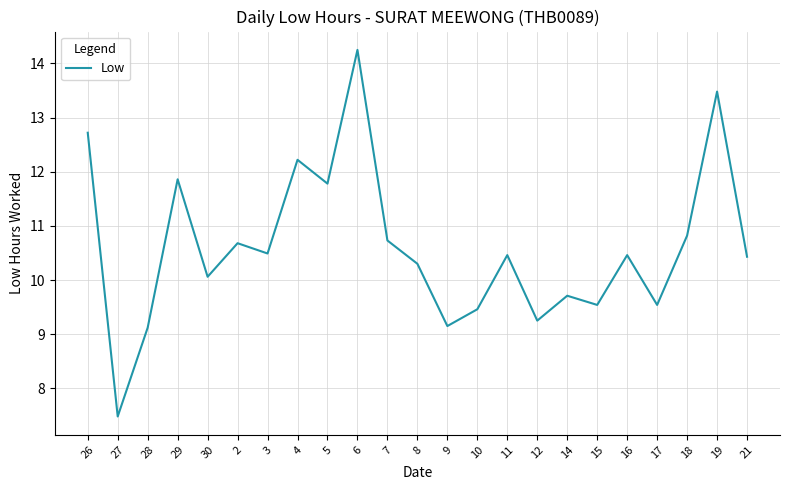

What position from the left is 19?

22